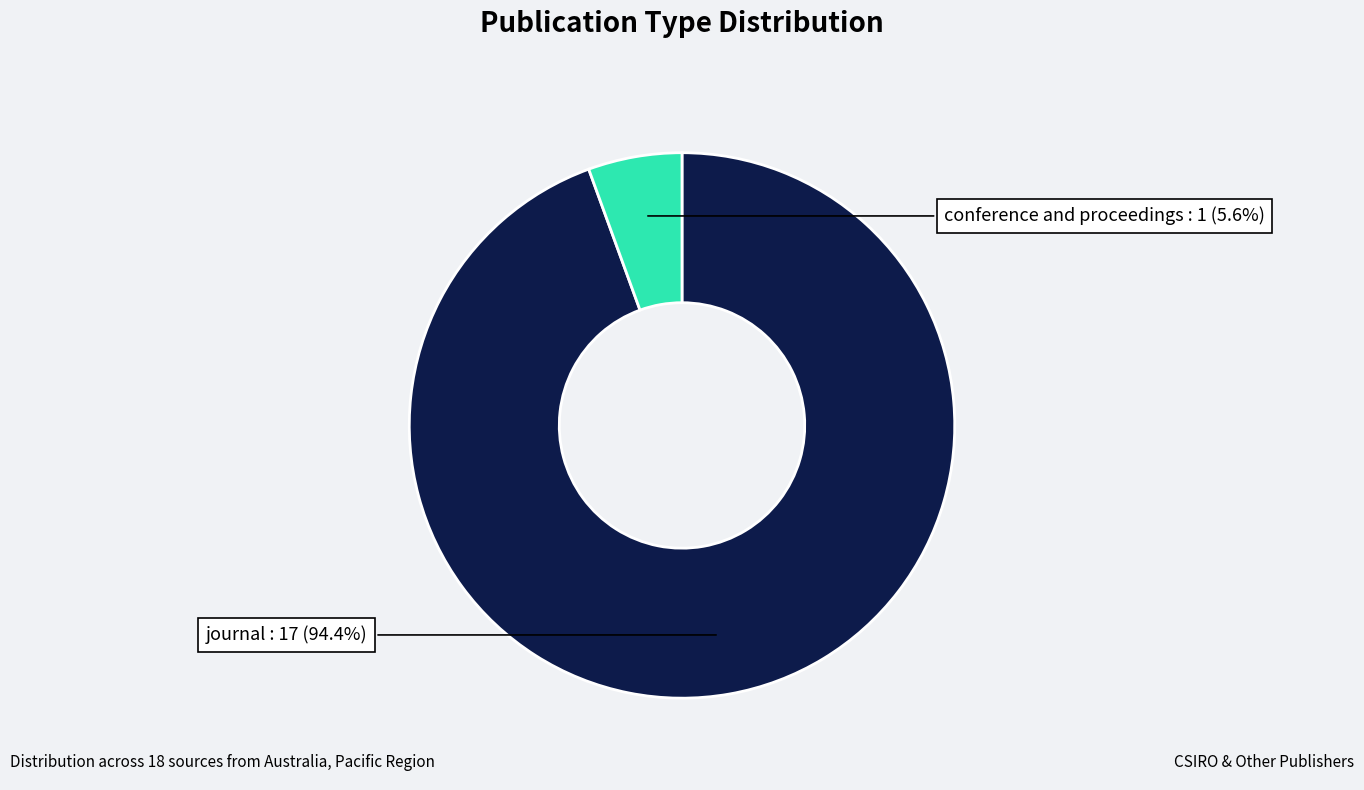

Is there a majority slice in this chart?

Yes